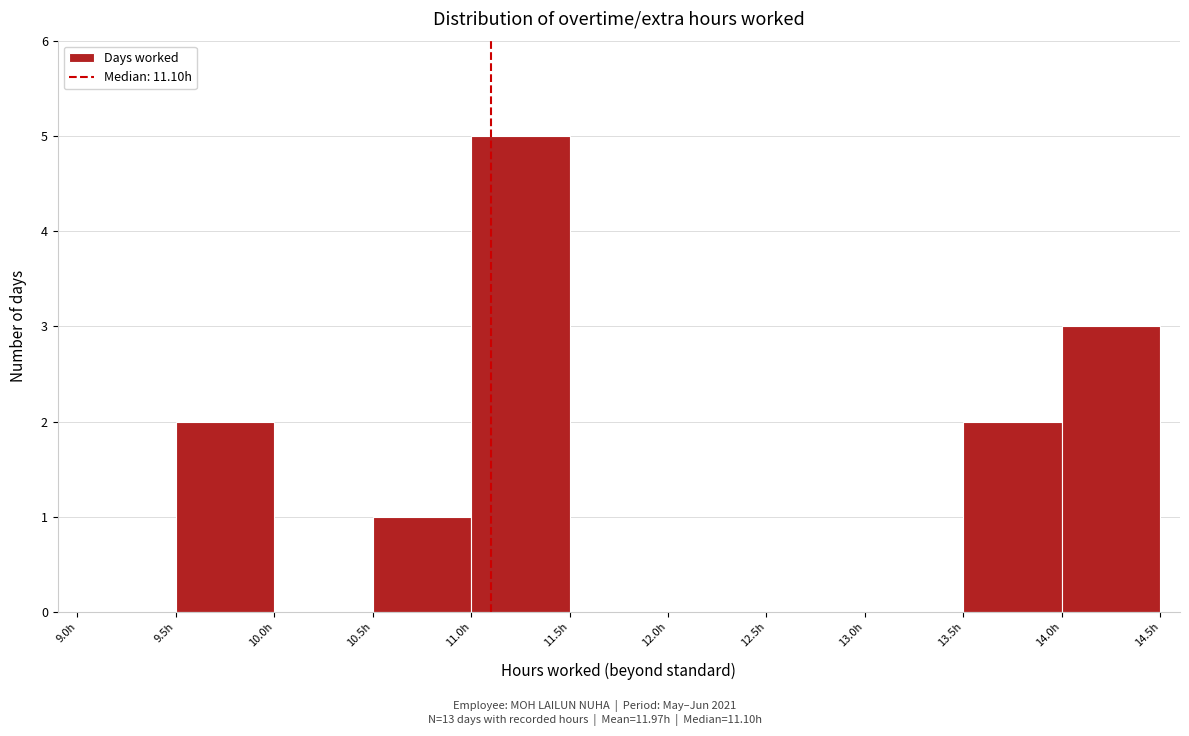

Which range on the x-axis has the tallest bar?

11.0 to 11.5